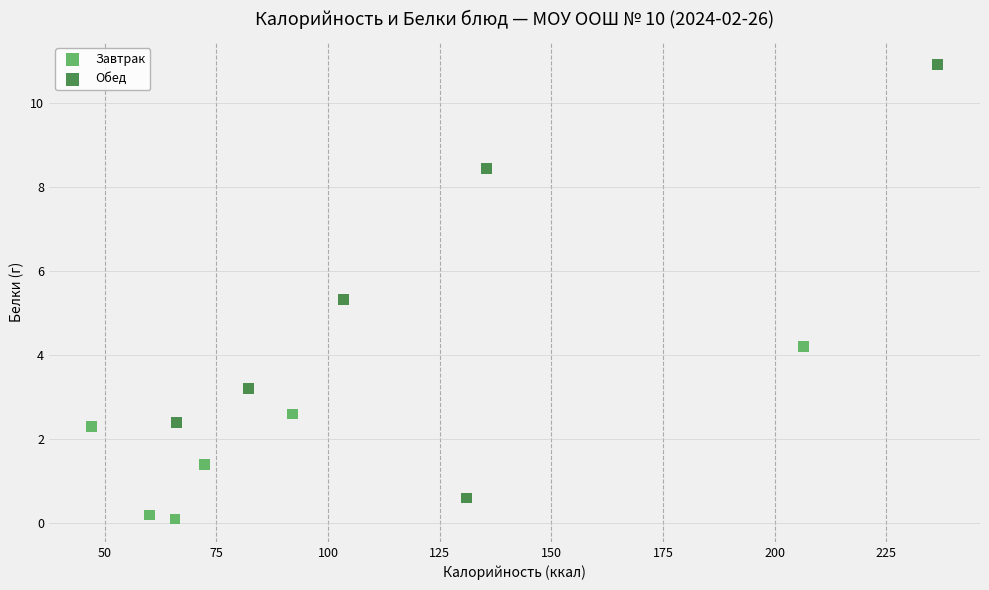

Which series has the widest spread of Y values?

Обед